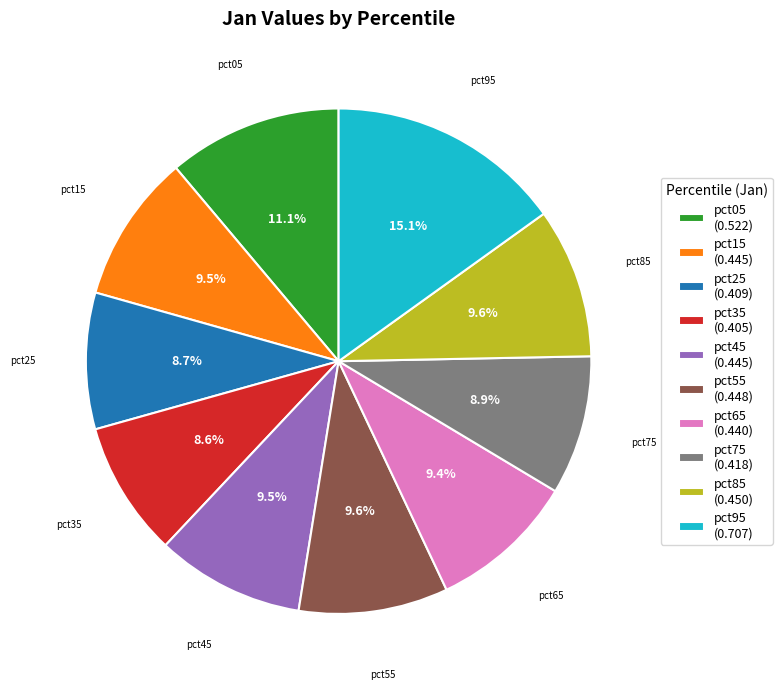

Does any single category account for the majority?

No